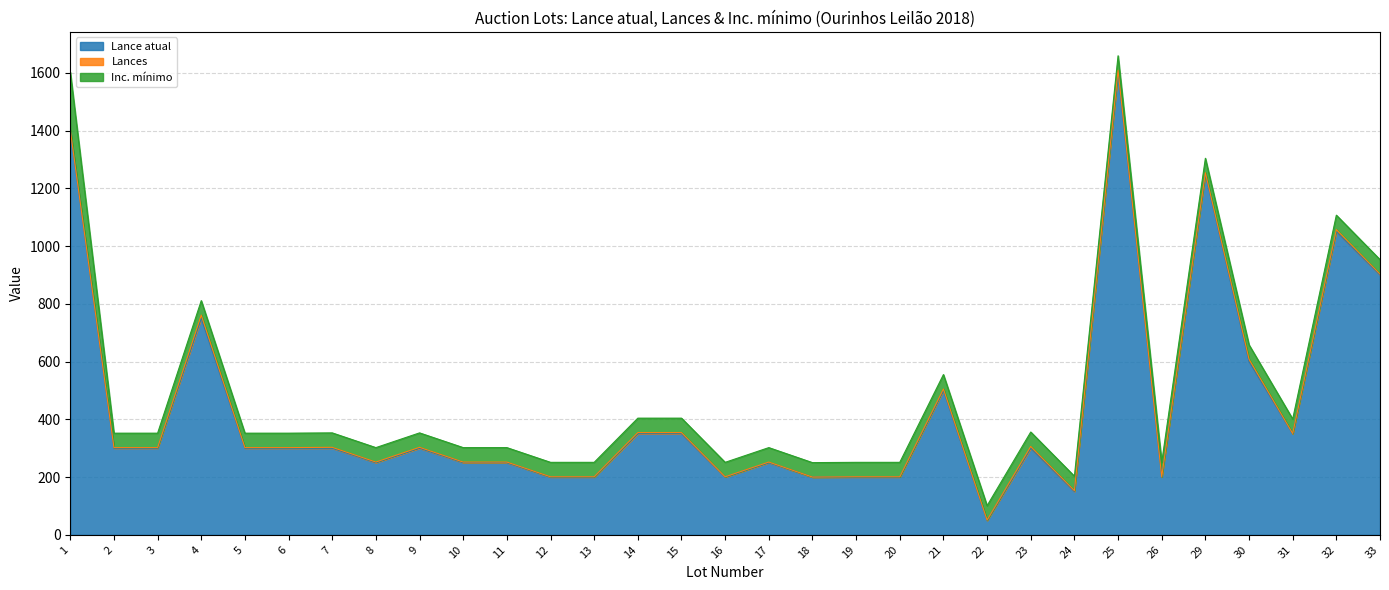

What is the sum of all Lance atual values?

13800